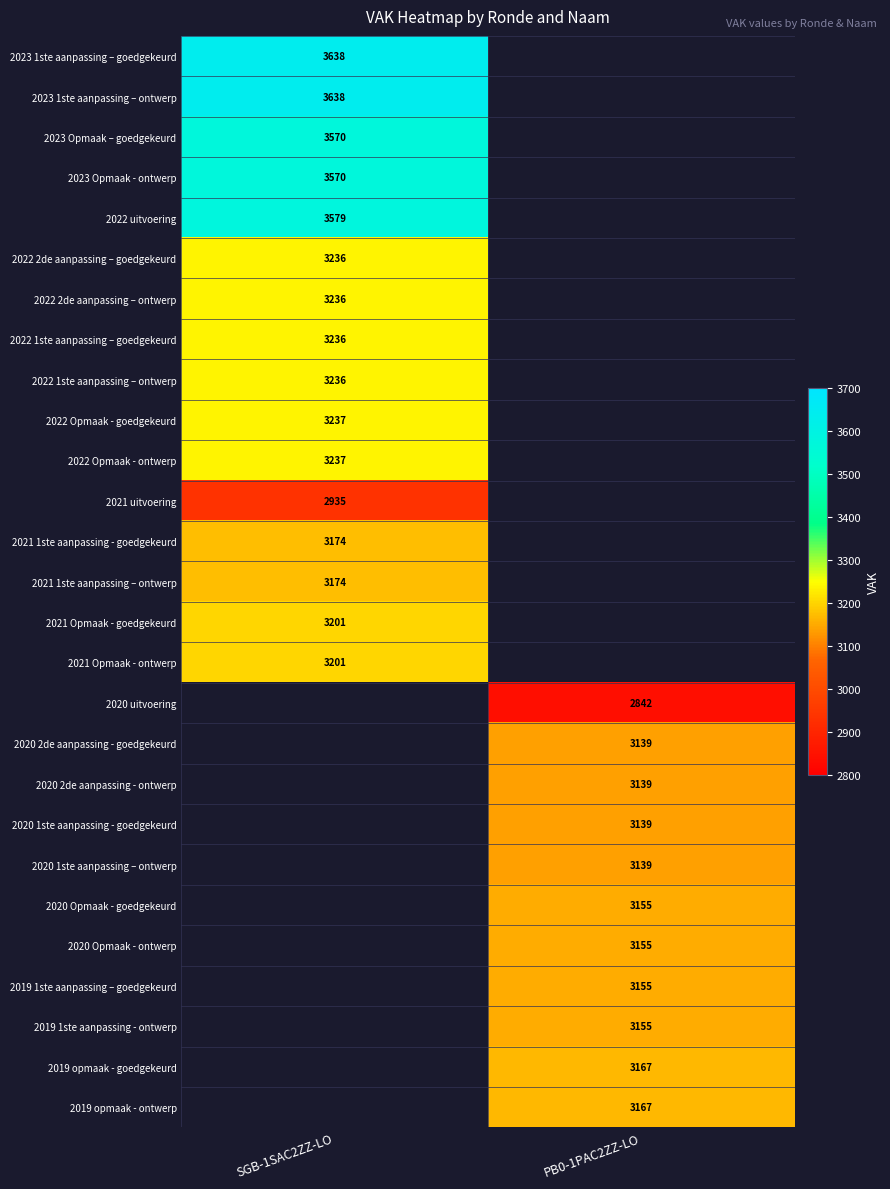

Count the number of data series in this chart.

27